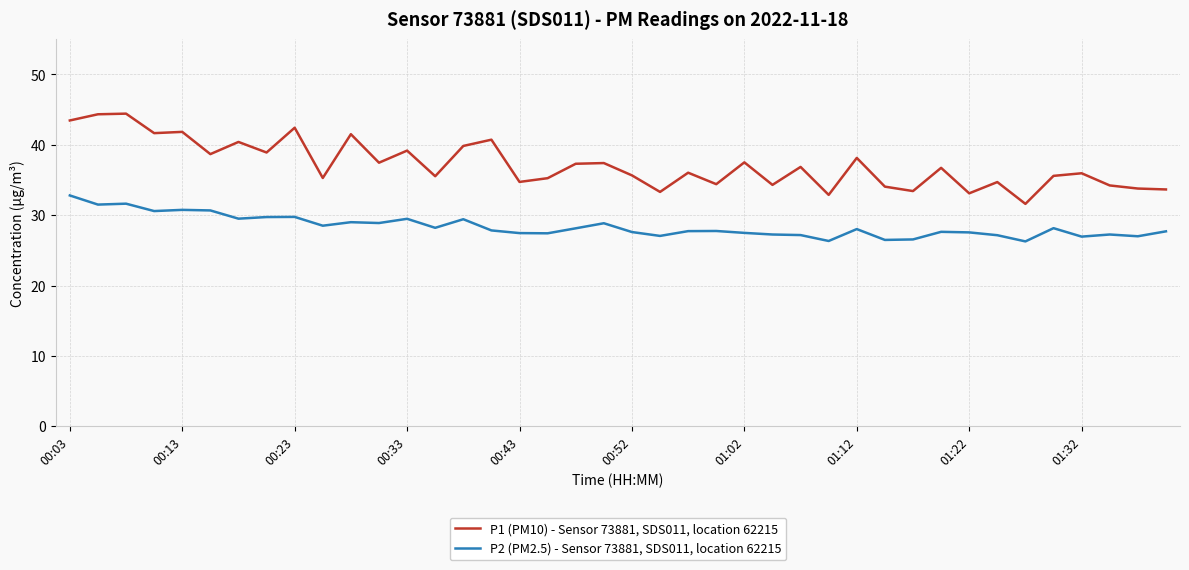

True or false: P2 (PM2.5) - Sensor 73881, SDS011, location 62215 and P1 (PM10) - Sensor 73881, SDS011, location 62215 cross at least once.

False